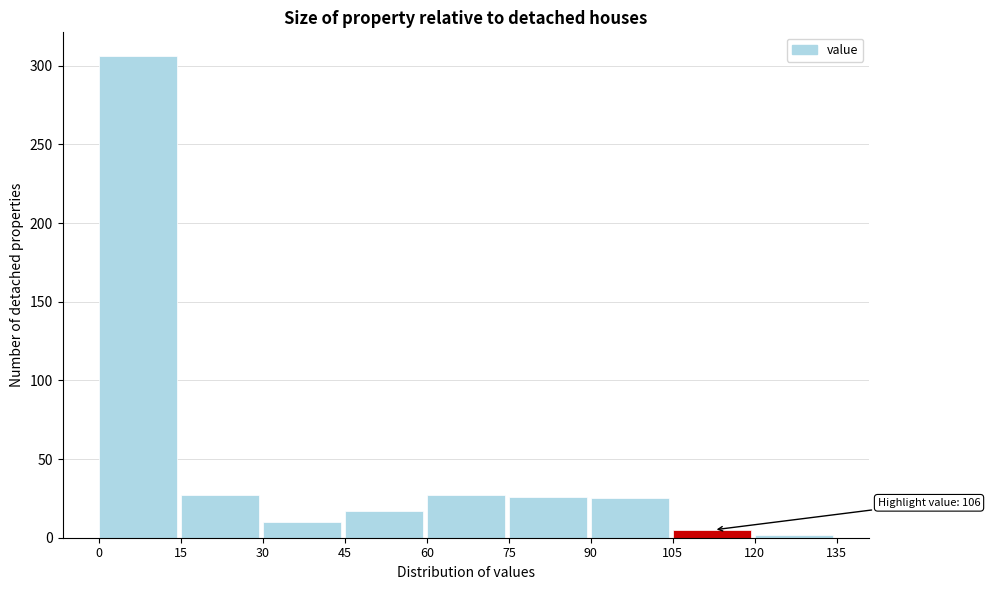

Over which range of the x-axis is the bar tallest?

0 to 15